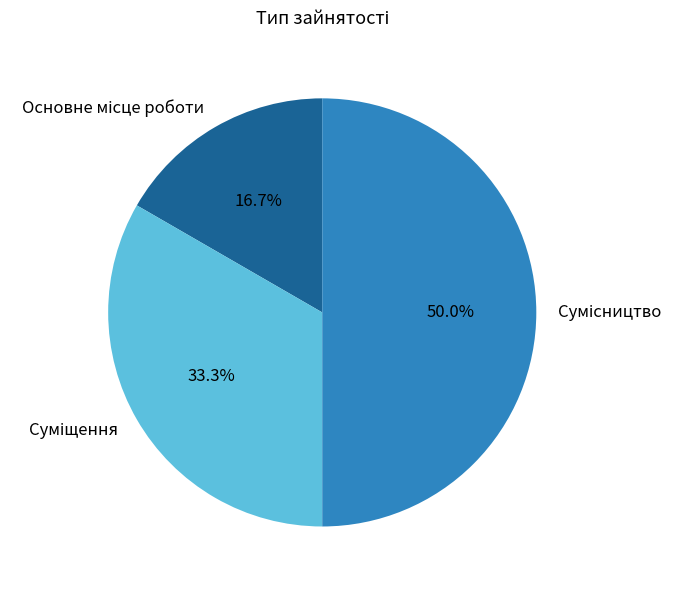

The Сумісництво slice represents 56% of the pie. True or false?

False